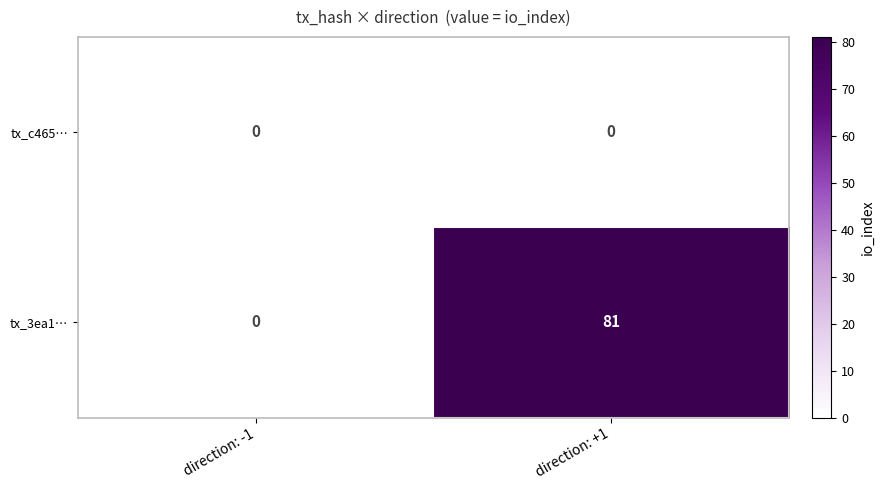

What is the difference between the highest and lowest values at direction: +1?

81